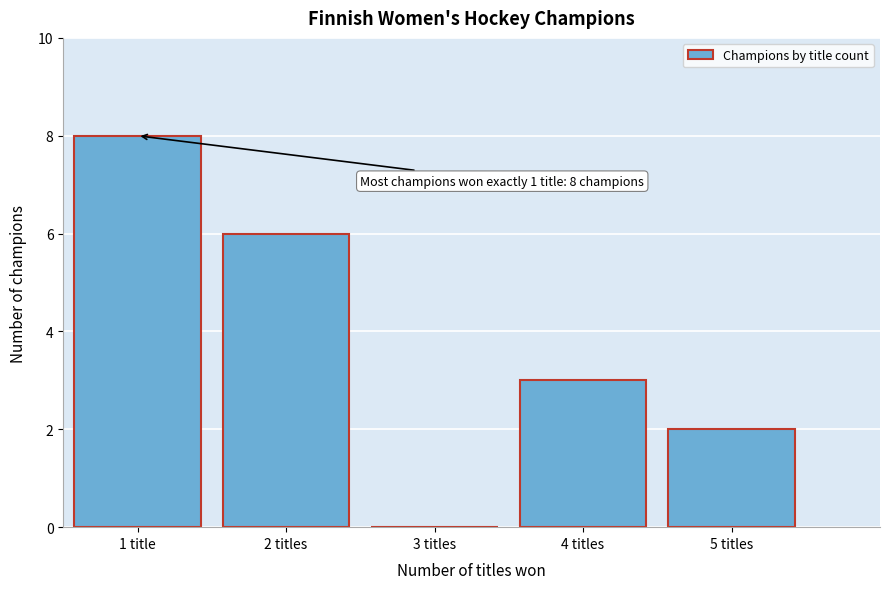

What is the greatest value displayed?

8